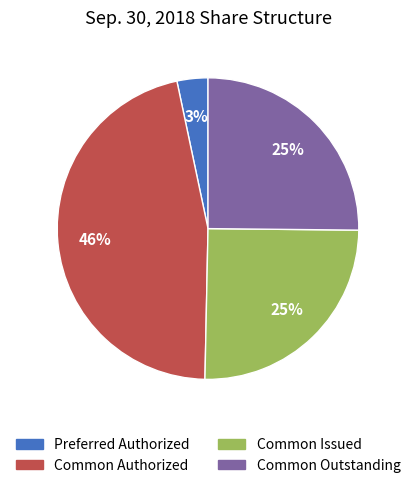

Does any single category account for the majority?

No